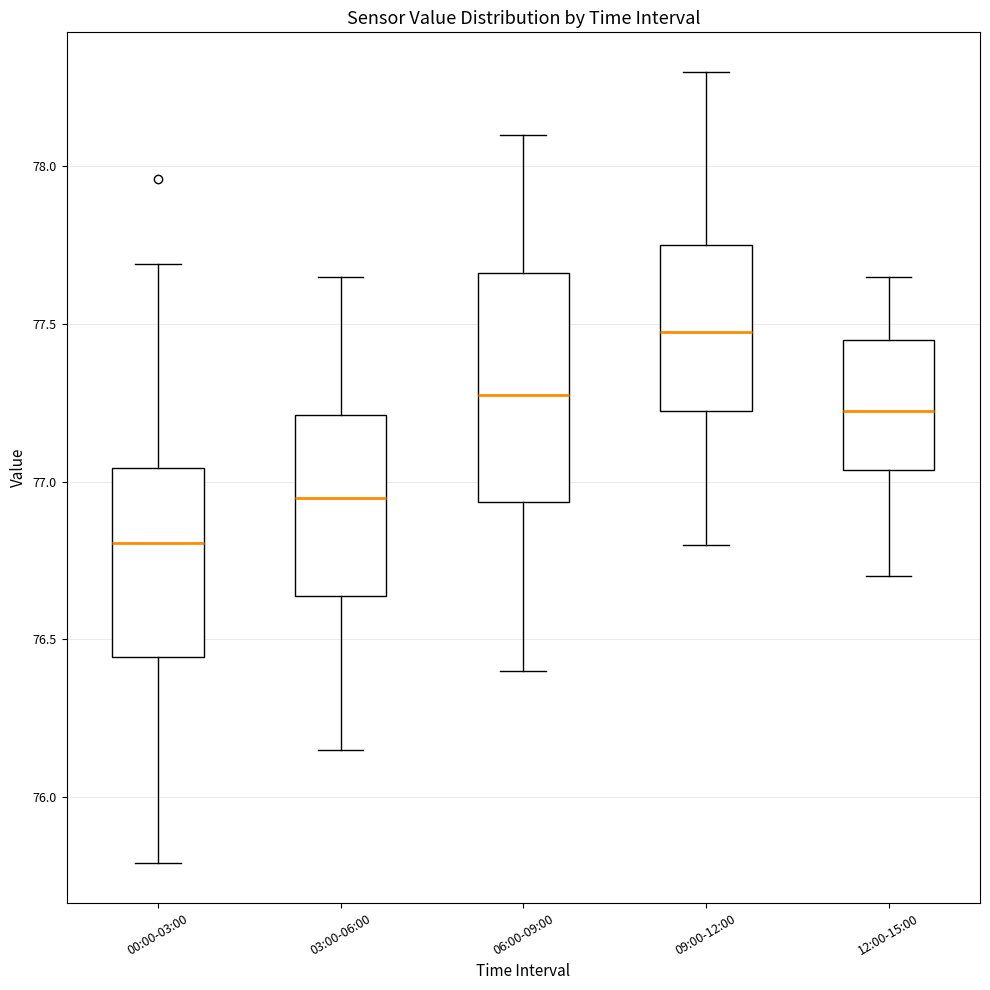

Where does the upper whisker of the box for 00:00-03:00 end on the y-axis? The values are not printed on the chart, so give them approximately, as read against the axis.

77.70